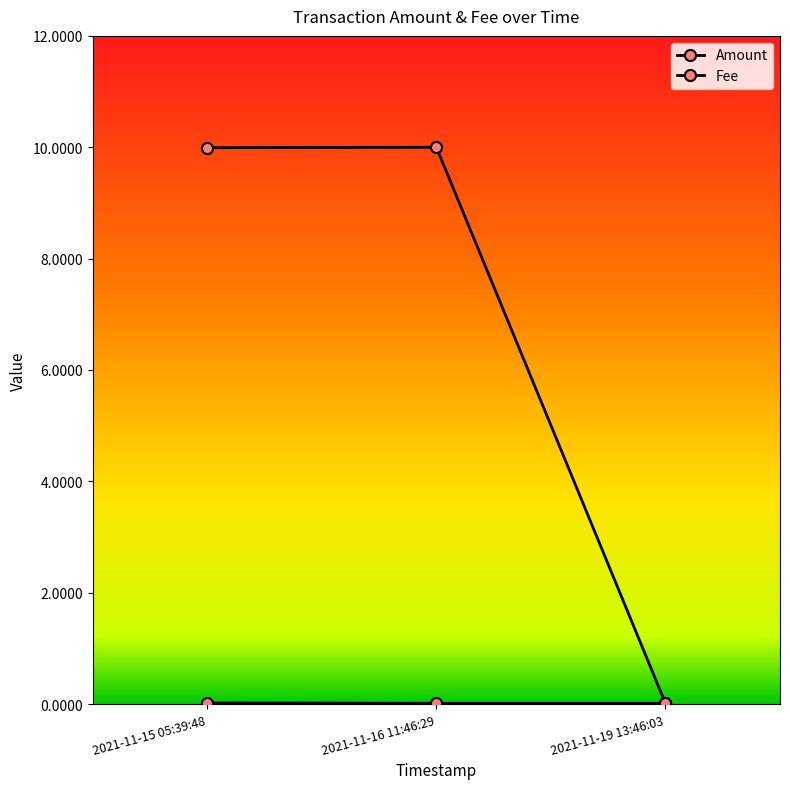

Reading left to right, transcribe all the data shown in this chart.

Amount: 2021-11-15 05:39:48=10.0	2021-11-16 11:46:29=10.0	2021-11-19 13:46:03=0.0
Fee: 2021-11-15 05:39:48=0.0	2021-11-16 11:46:29=0.0	2021-11-19 13:46:03=0.0